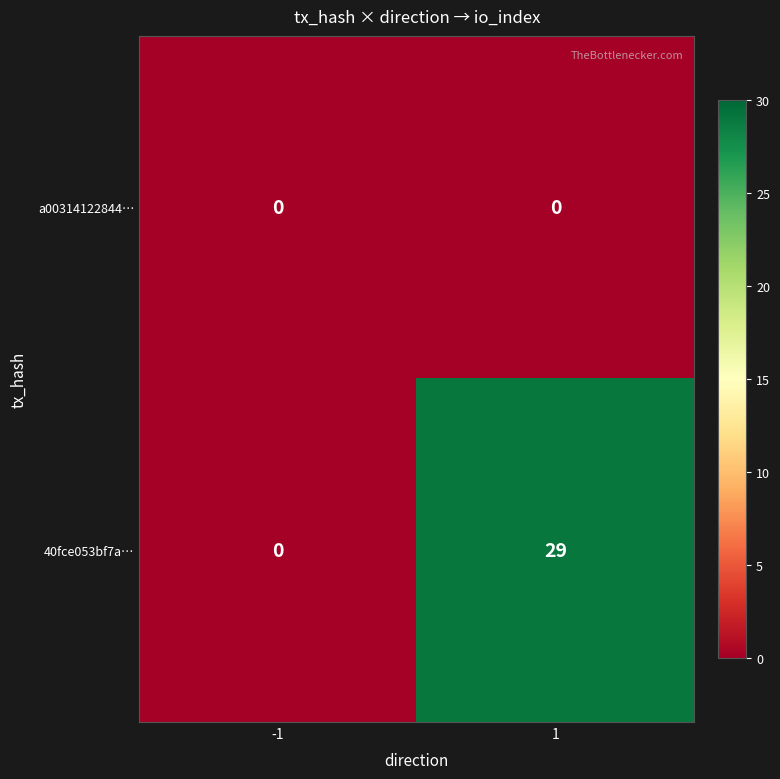

At how many categories does at least one series exceed 9?

1